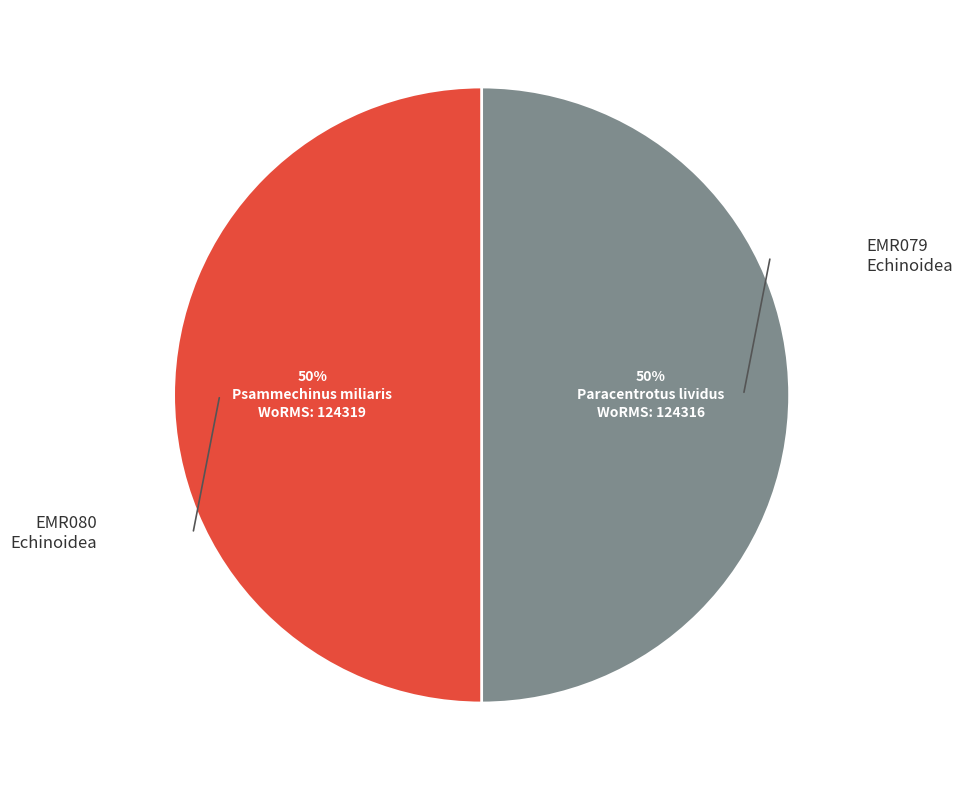

To the nearest percent, what is the average slice percentage?

50%